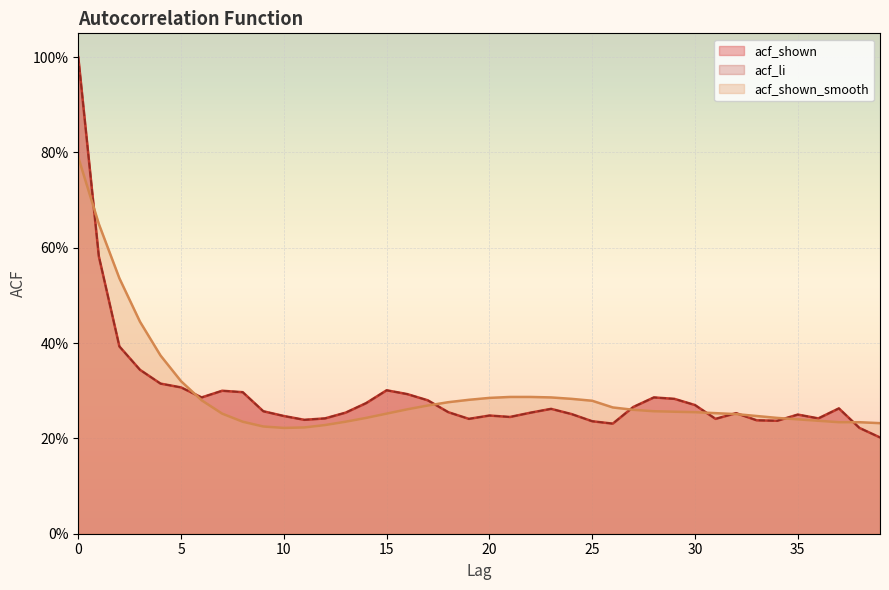

What are all the series names shown in the legend?

acf_shown, acf_li, acf_shown_smooth